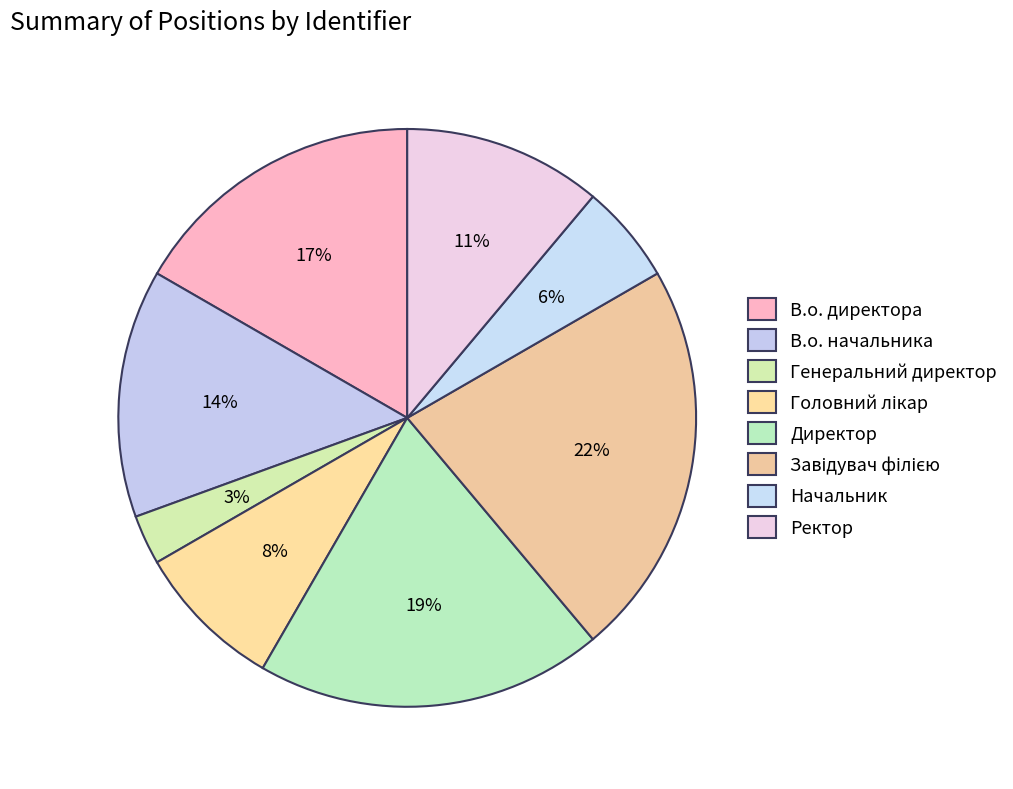

To the nearest percent, what is the combined percentage of Головний лікар and В.о. начальника?

22%